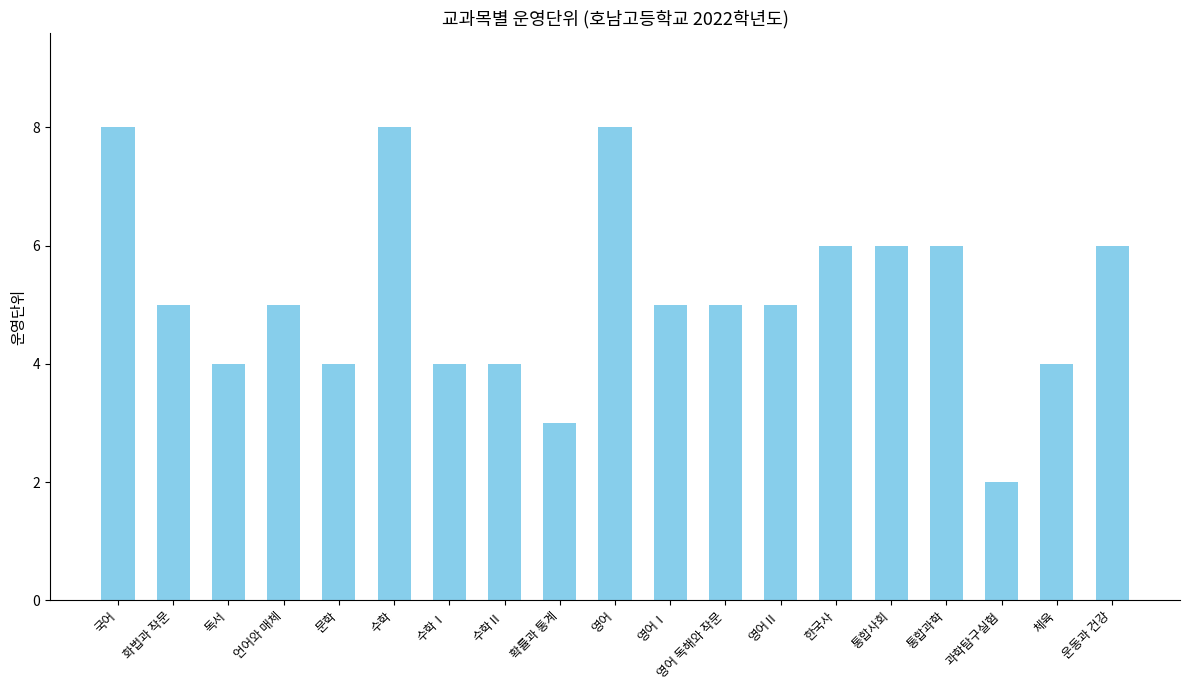

What is the difference between the maximum and minimum values?

6